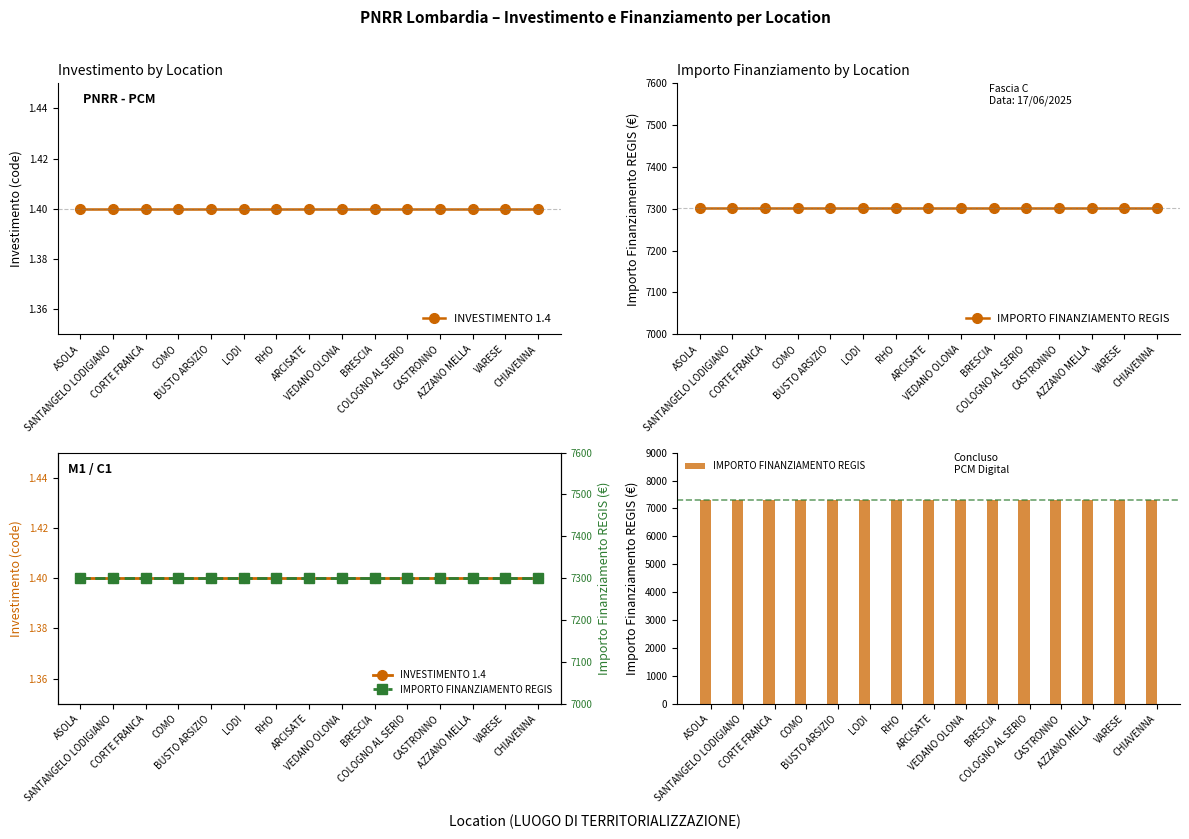

Count the number of data series in this chart.

2